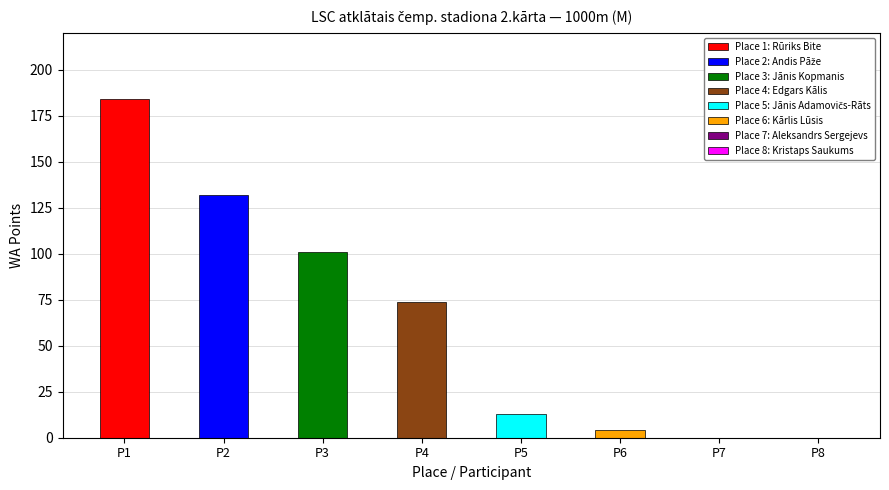

Count the number of values greater than 0.

6